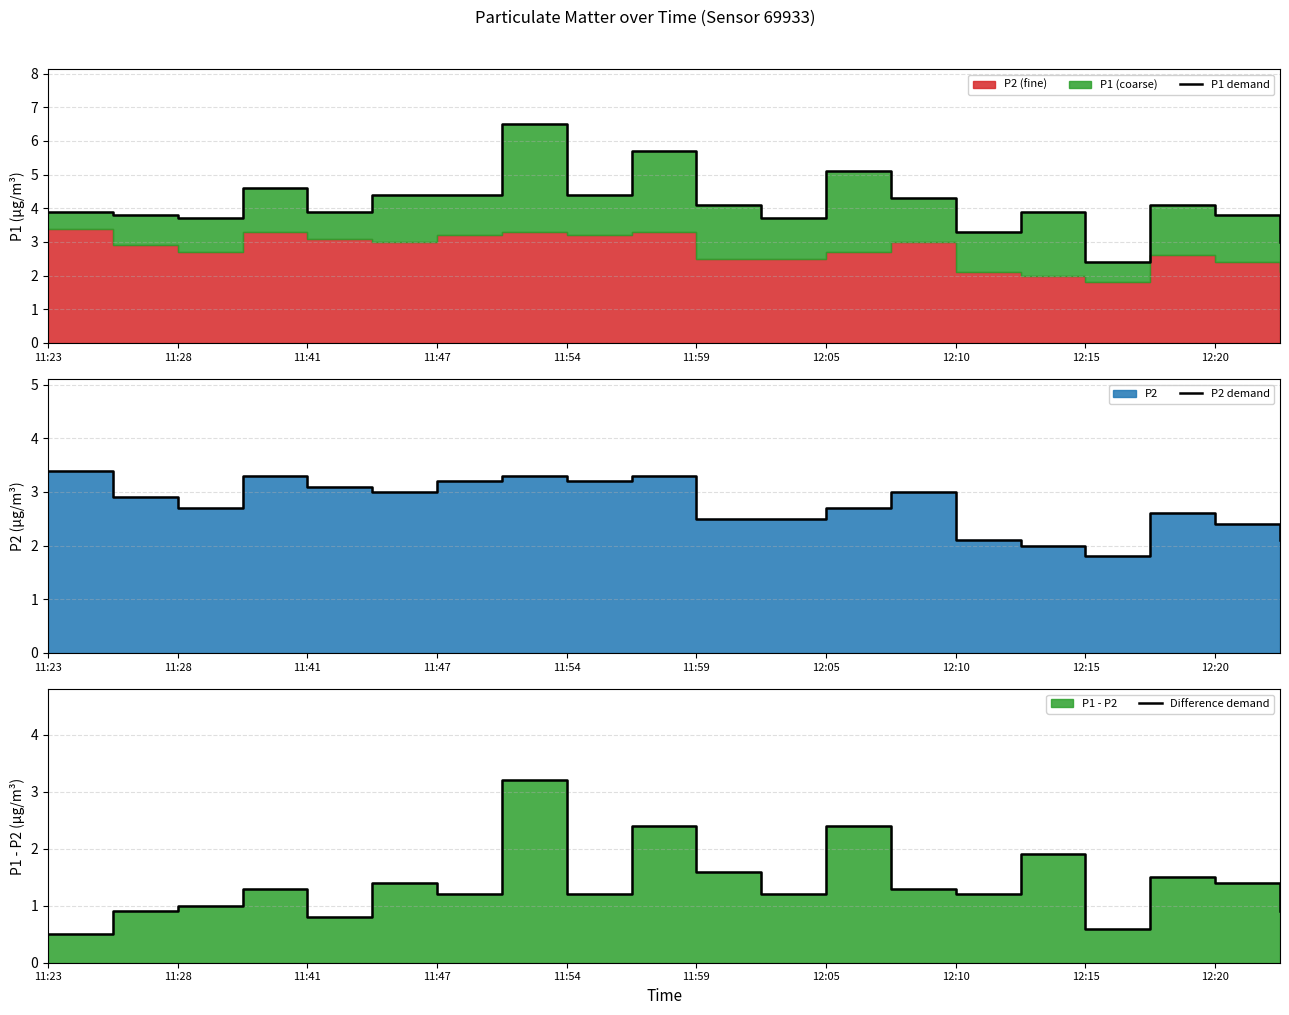

Reading right to left, list all the values displayed in this chart.

P1 demand: 3.0	3.8	4.1	2.4	3.9	3.3	4.3	5.1	3.7	4.1	5.7	4.4	6.5	4.4	4.4	3.9	4.6	3.7	3.8	3.9
P2 demand: 2.1	2.4	2.6	1.8	2.0	2.1	3.0	2.7	2.5	2.5	3.3	3.2	3.3	3.2	3.0	3.1	3.3	2.7	2.9	3.4
Difference demand: 0.9	1.4	1.5	0.6	1.9	1.2	1.3	2.4	1.2	1.6	2.4	1.2	3.2	1.2	1.4	0.8	1.3	1.0	0.9	0.5